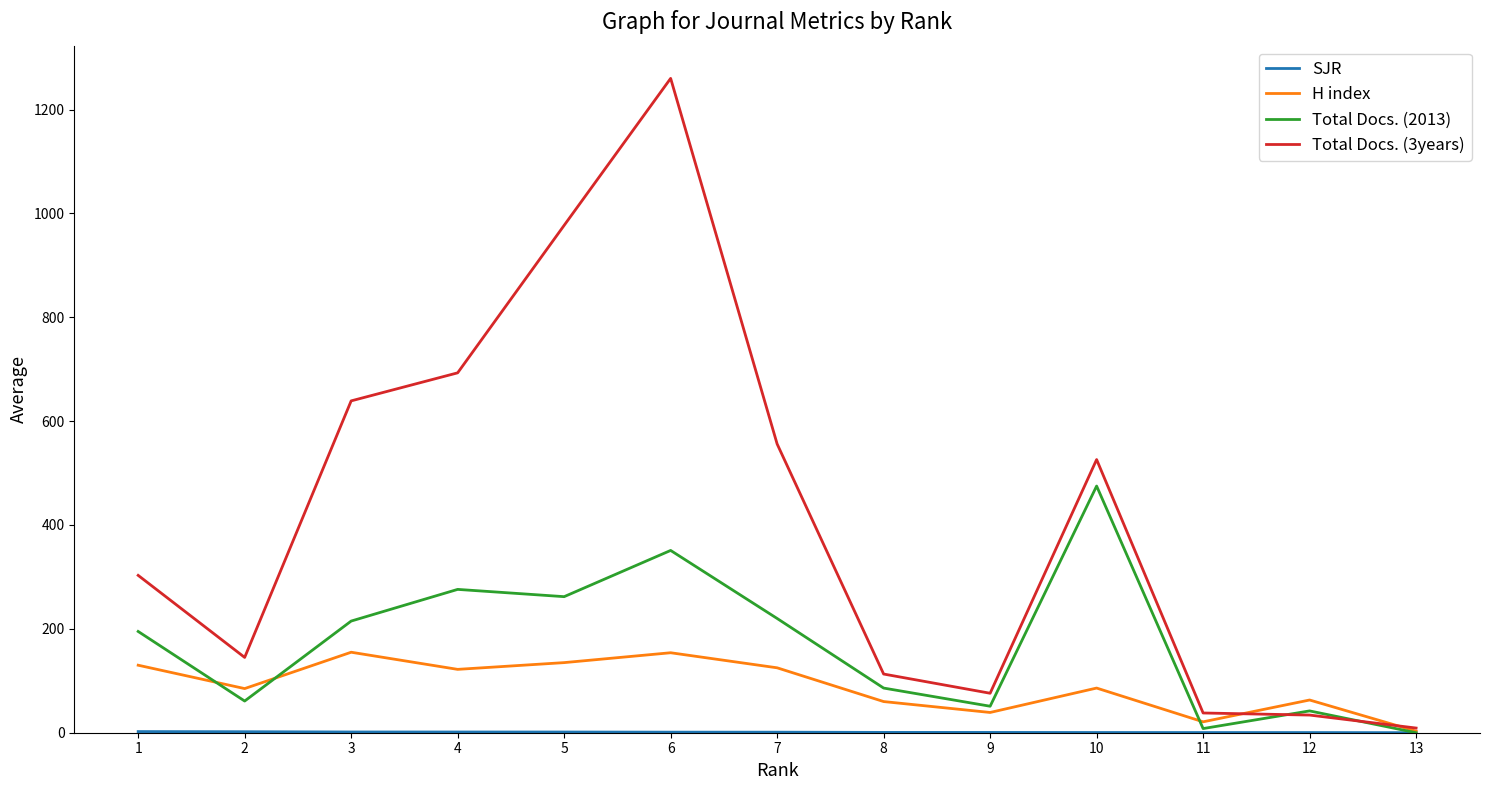

How many distinct data groups are displayed?

4